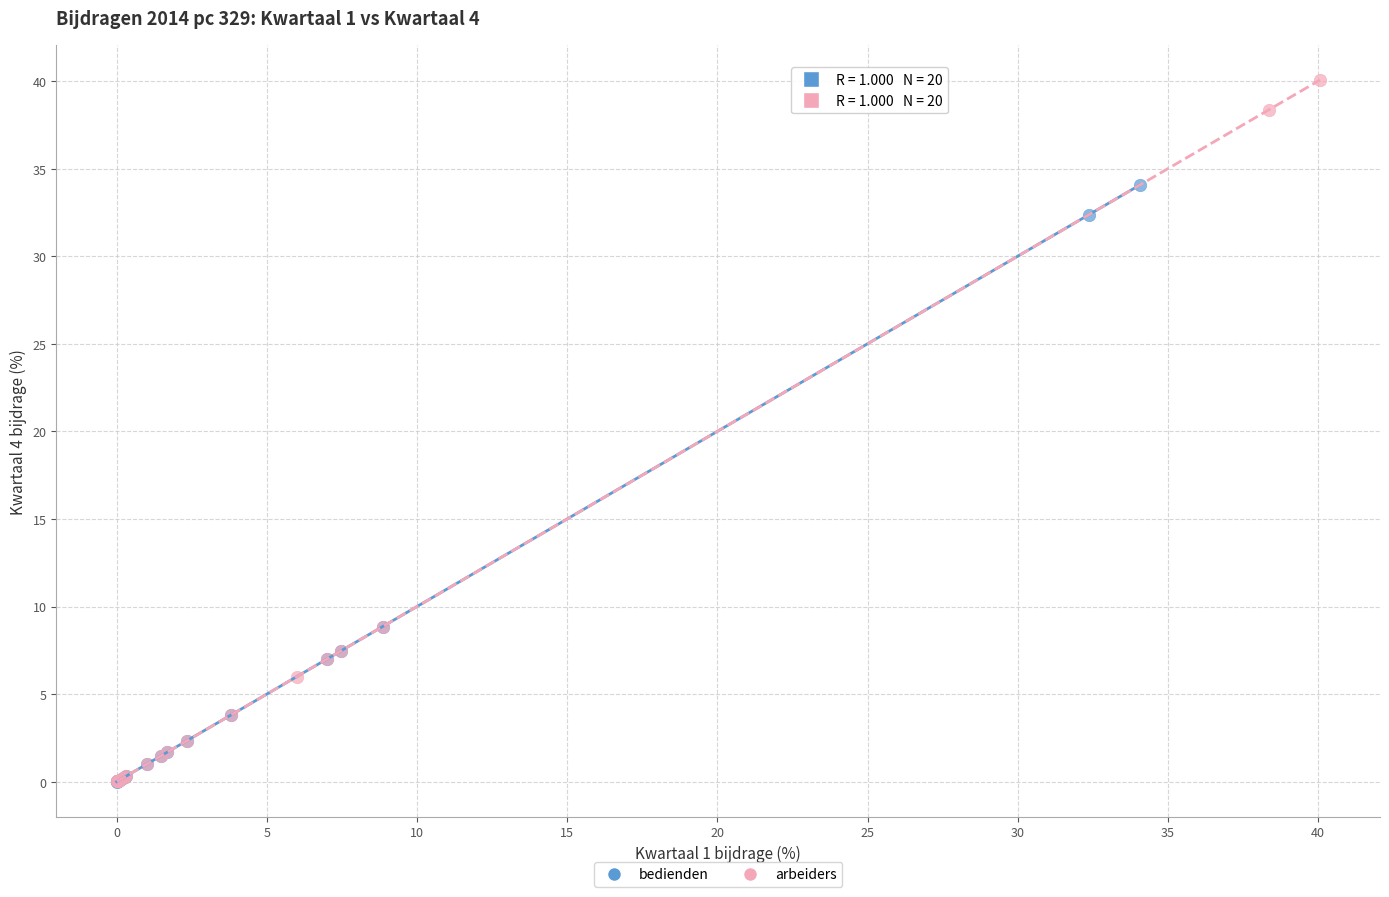

Which series reaches the maximum Y coordinate?

arbeiders